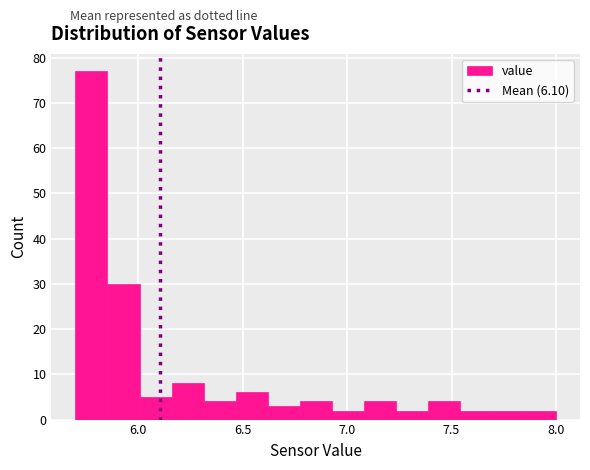

Read against the x-axis, roughly where is the centre of the tallest bar?

5.80